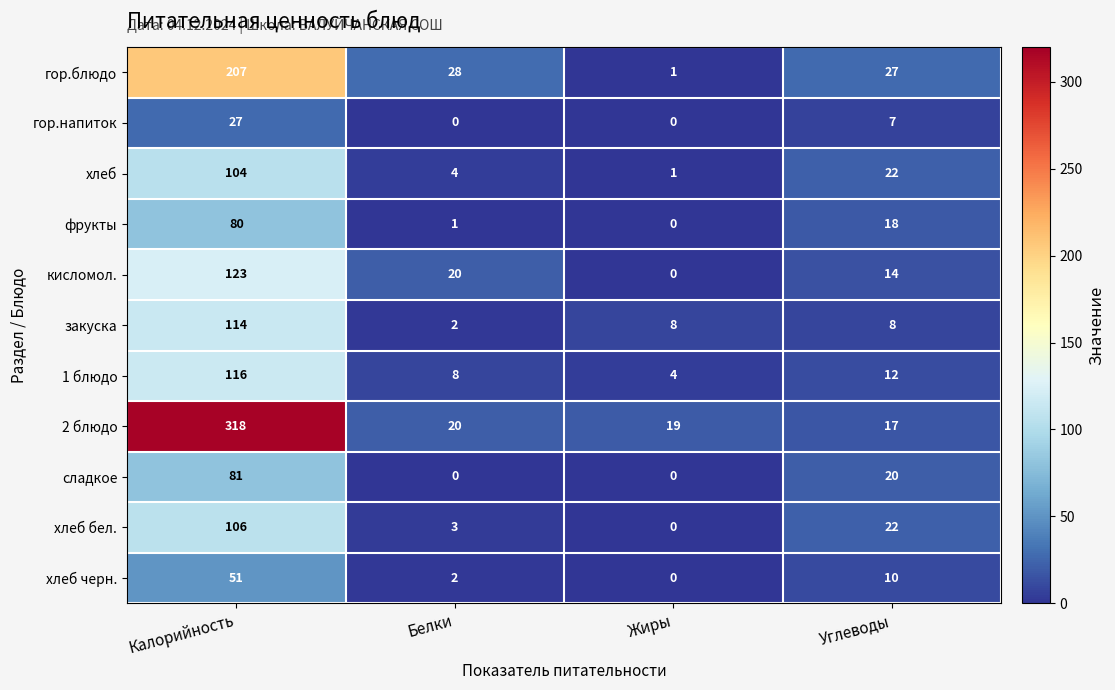

Which series changed the most between Белки and Углеводы?

сладкое